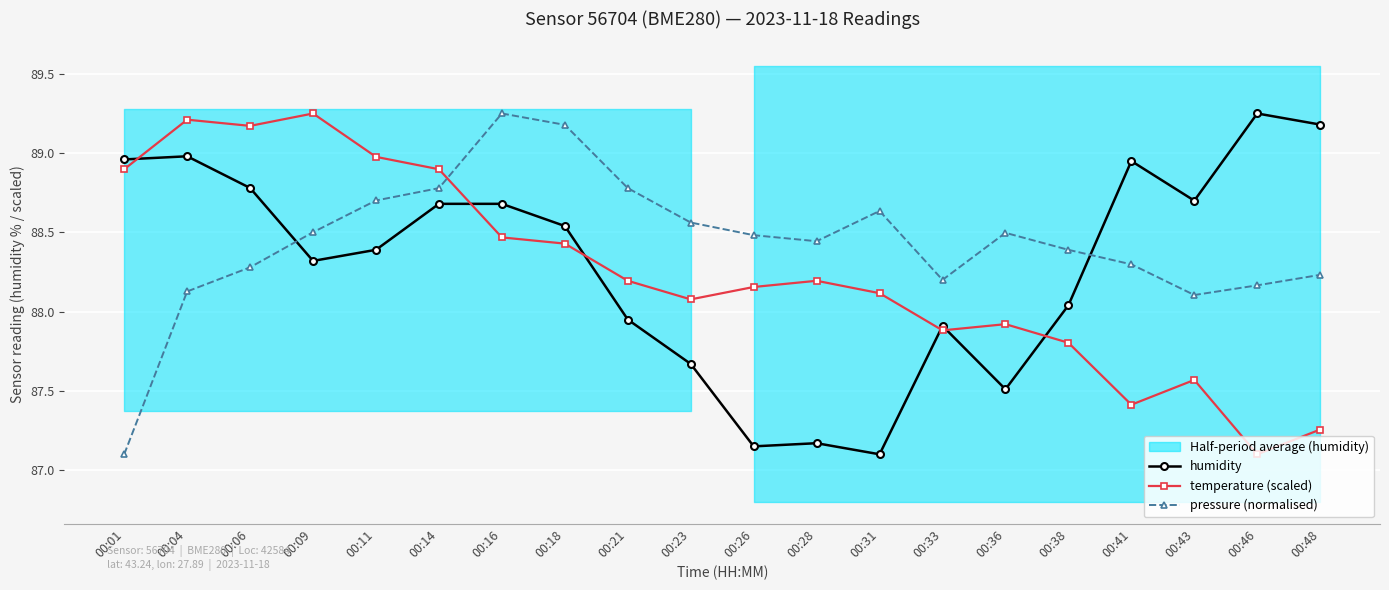

What are all the series names shown in the legend?

humidity, temperature (scaled), pressure (normalised)